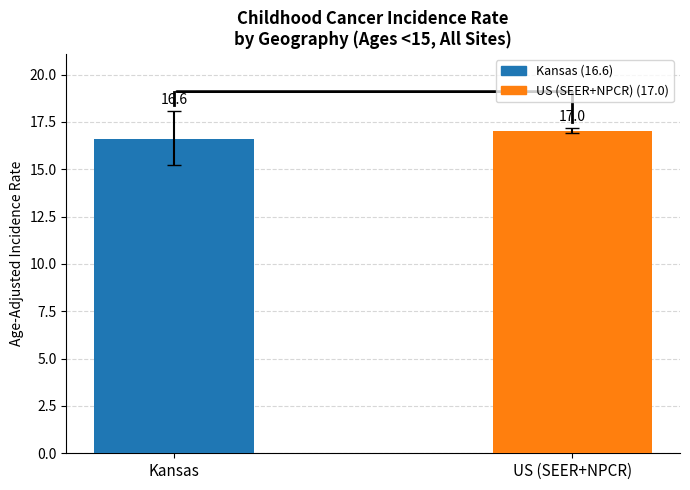

Reading left to right, extract all data points from this chart.

16.6	17.0